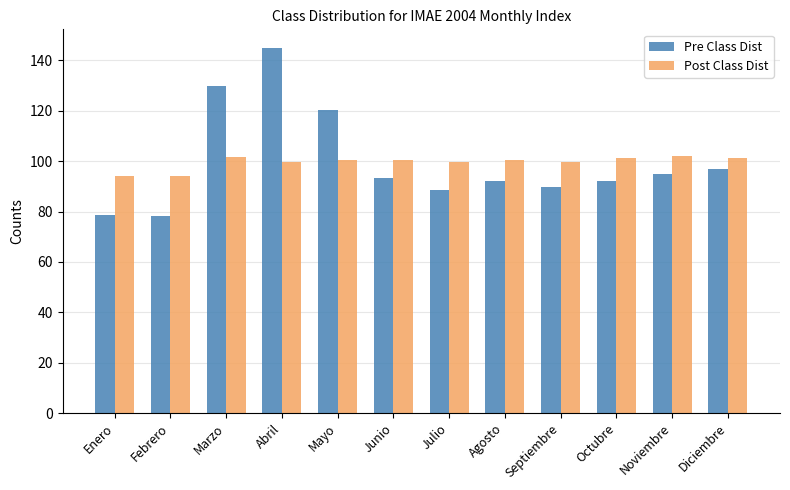

What is the difference between the Post Class Dist values at Marzo and Mayo?

1.5